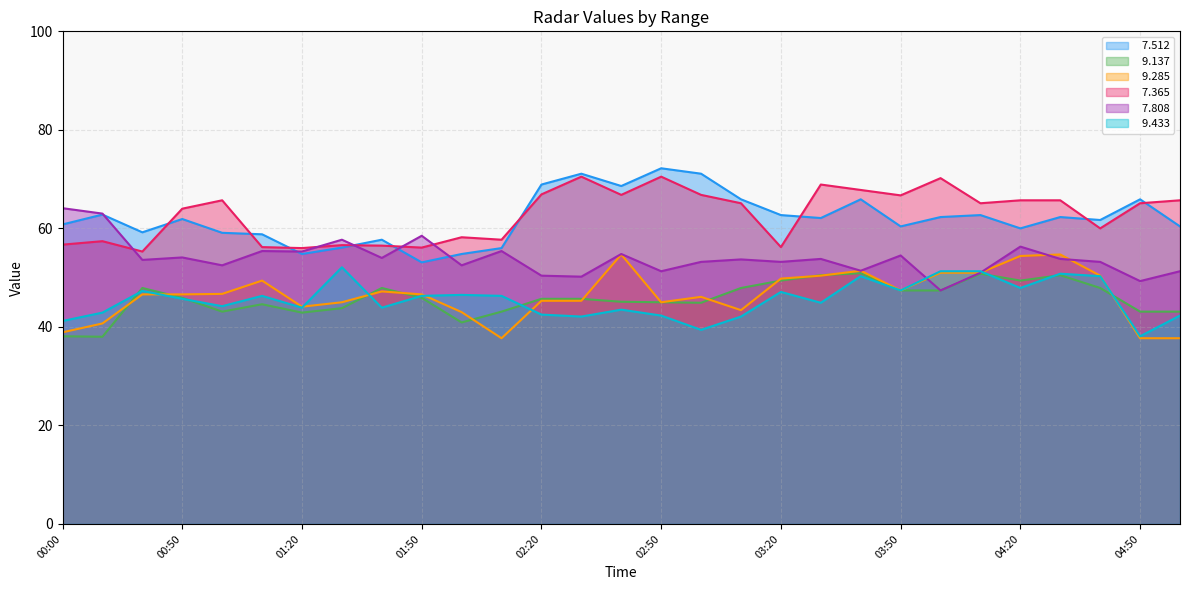

What are all the series names shown in the legend?

  7.512,   9.137,   9.285,   7.365,   7.808,   9.433